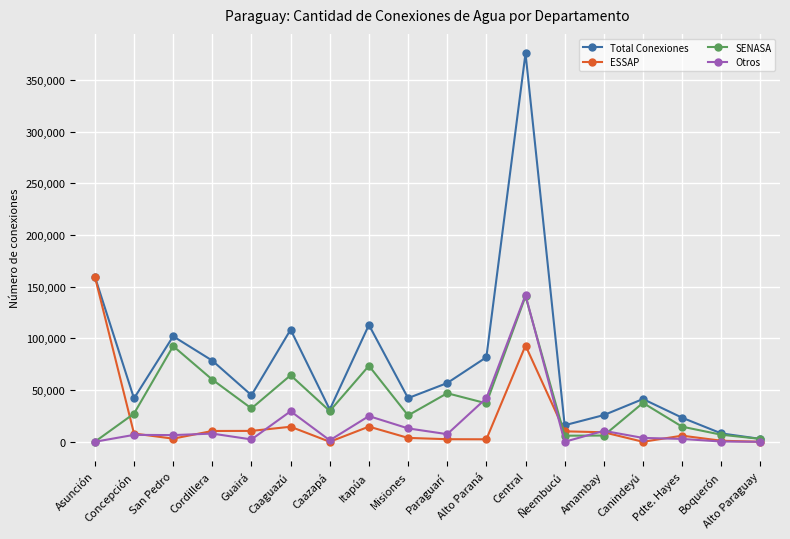

What is the spread (max minus min) of values at Caazapá?

31142